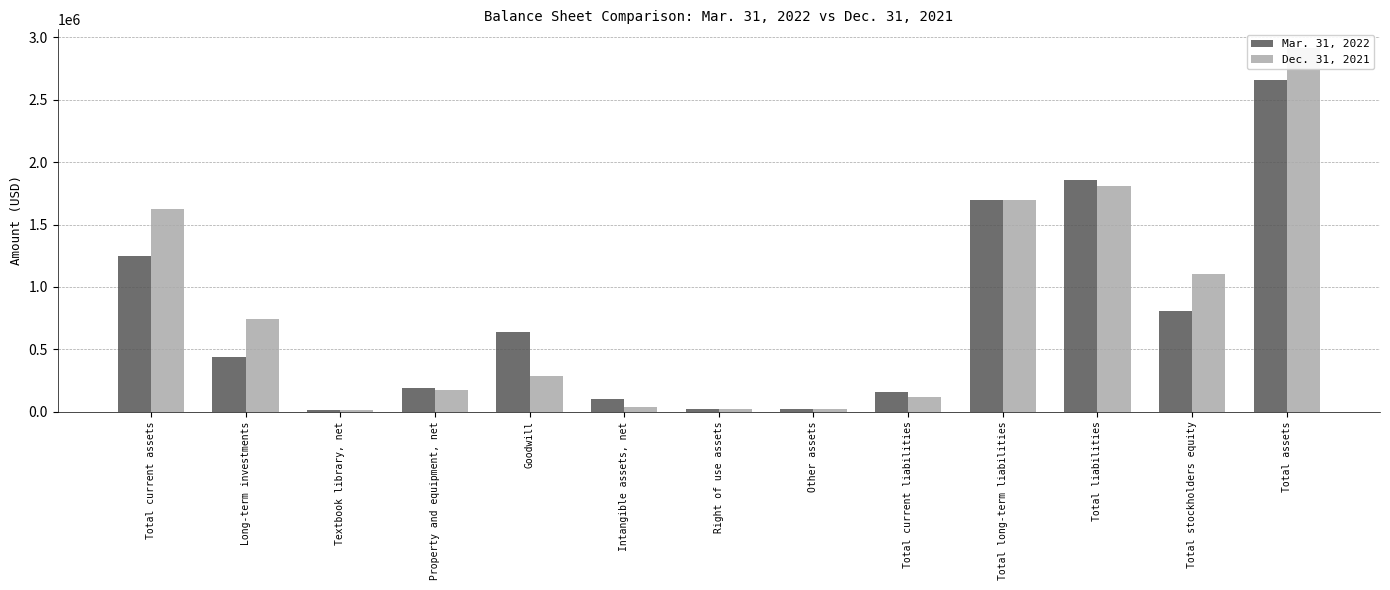

Which series has the largest range (max minus min)?

Dec. 31, 2021